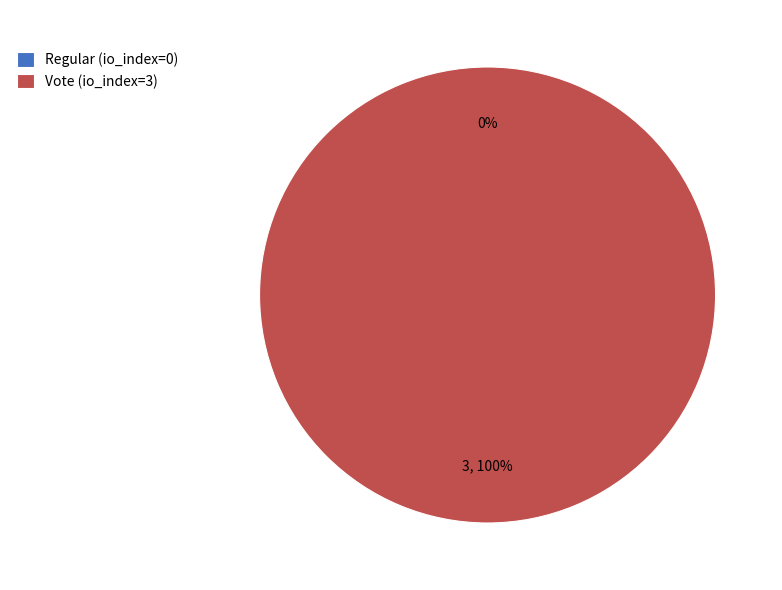

Does any single category account for the majority?

Yes